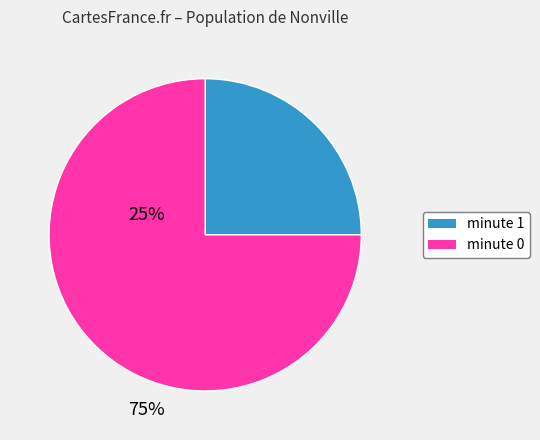

The minute 0 slice represents 75% of the pie. True or false?

True